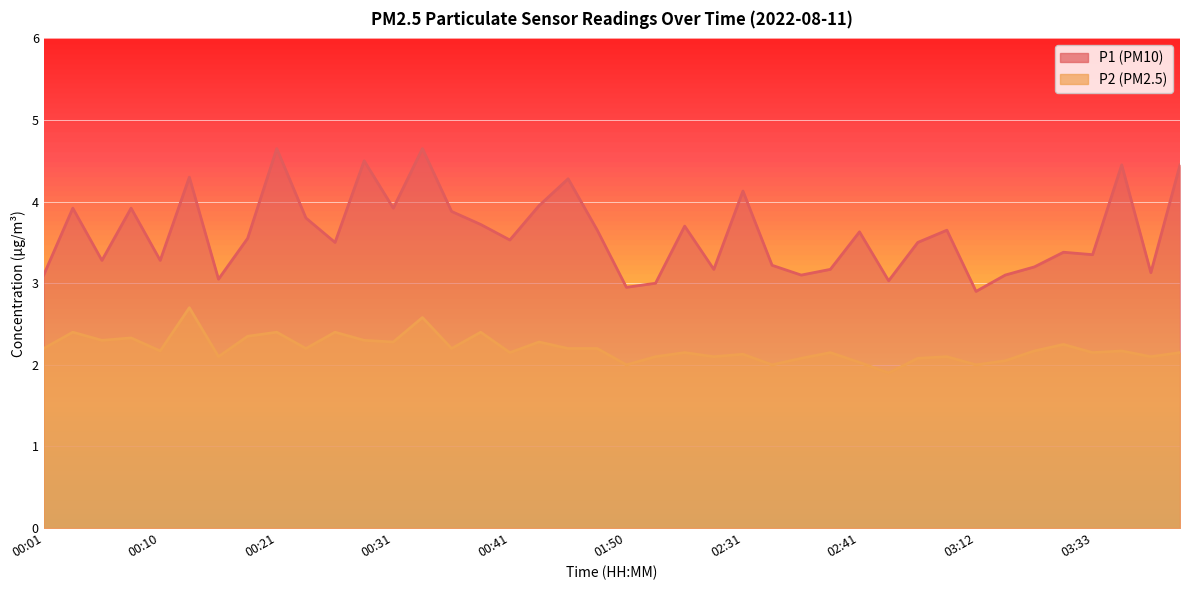

Is it true that P1 equals 4.7 at 00:33?

True